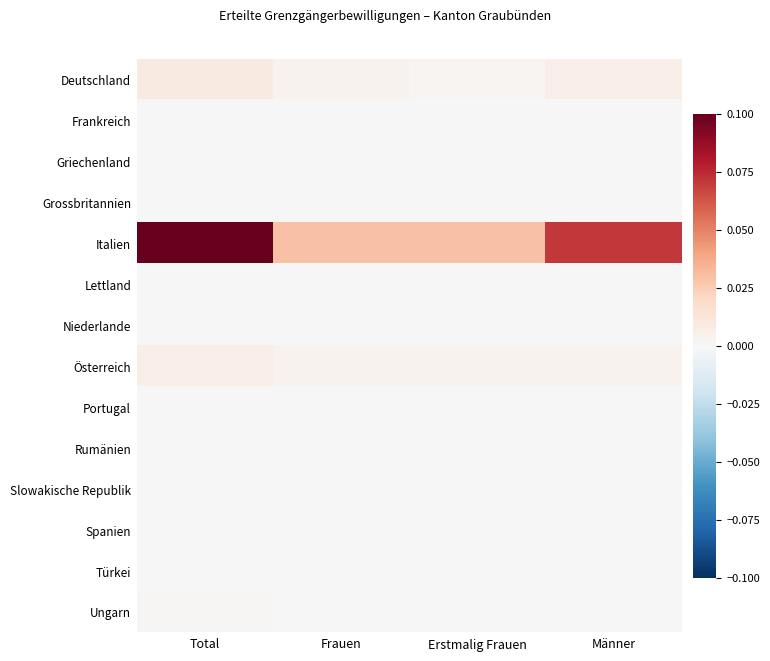

Reading left to right, transcribe all the data shown in this chart.

Deutschland: Total=0.0	Frauen=0.0	Erstmalig Frauen=0.0	Männer=0.0
Frankreich: Total=0.0	Frauen=0.0	Erstmalig Frauen=0.0	Männer=0.0
Griechenland: Total=0.0	Frauen=0.0	Erstmalig Frauen=0.0	Männer=0.0
Grossbritannien: Total=0.0	Frauen=0.0	Erstmalig Frauen=0.0	Männer=0.0
Italien: Total=0.1	Frauen=0.0	Erstmalig Frauen=0.0	Männer=0.1
Lettland: Total=0.0	Frauen=0.0	Erstmalig Frauen=0.0	Männer=0.0
Niederlande: Total=0.0	Frauen=0.0	Erstmalig Frauen=0.0	Männer=0.0
Österreich: Total=0.0	Frauen=0.0	Erstmalig Frauen=0.0	Männer=0.0
Portugal: Total=0.0	Frauen=0.0	Erstmalig Frauen=0.0	Männer=0.0
Rumänien: Total=0.0	Frauen=0.0	Erstmalig Frauen=0.0	Männer=0.0
Slowakische Republik: Total=0.0	Frauen=0.0	Erstmalig Frauen=0.0	Männer=0.0
Spanien: Total=0.0	Frauen=0.0	Erstmalig Frauen=0.0	Männer=0.0
Türkei: Total=0.0	Frauen=0.0	Erstmalig Frauen=0.0	Männer=0.0
Ungarn: Total=0.0	Frauen=0.0	Erstmalig Frauen=0.0	Männer=0.0